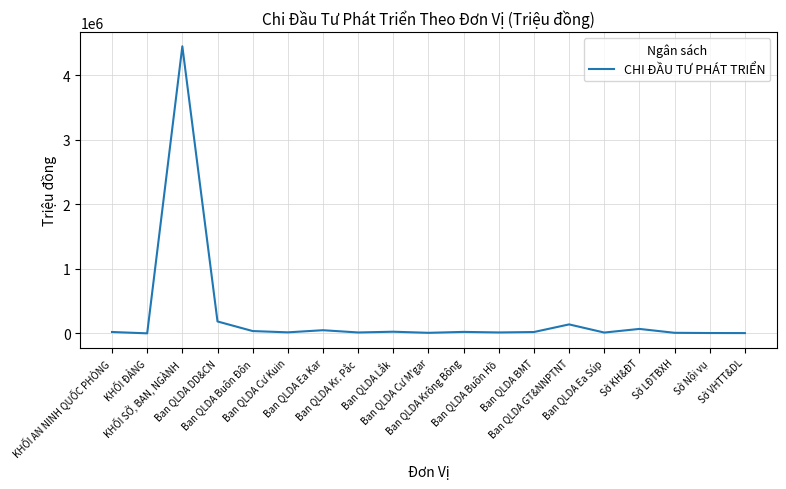

At which label does the data first exceed 20500?

KHỐI AN NINH QUỐC PHÒNG